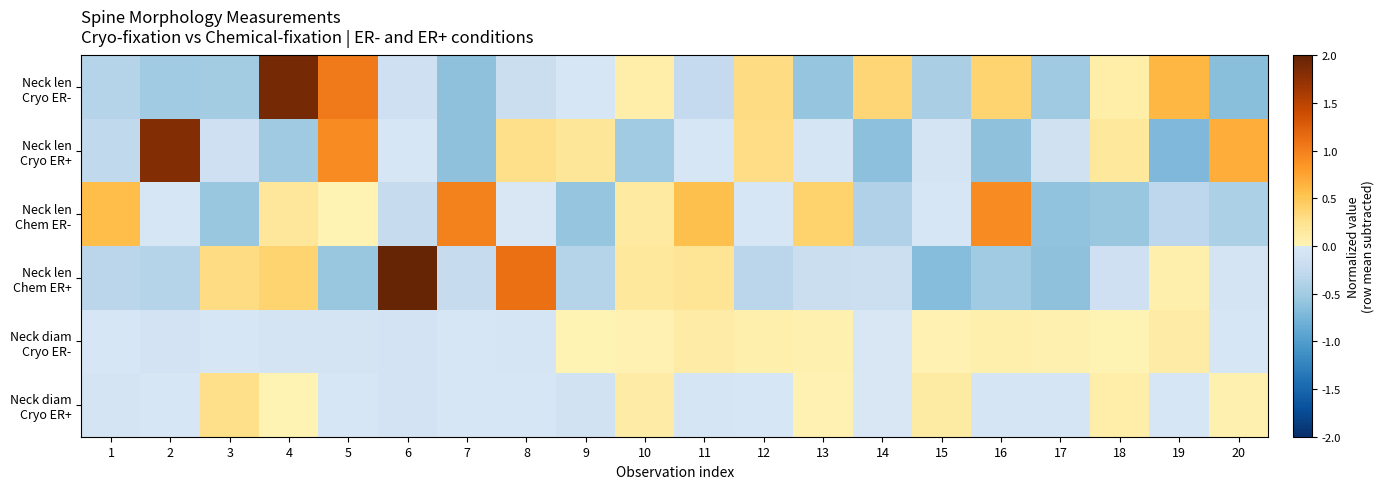

What is the maximum value shown in the chart?

2.2